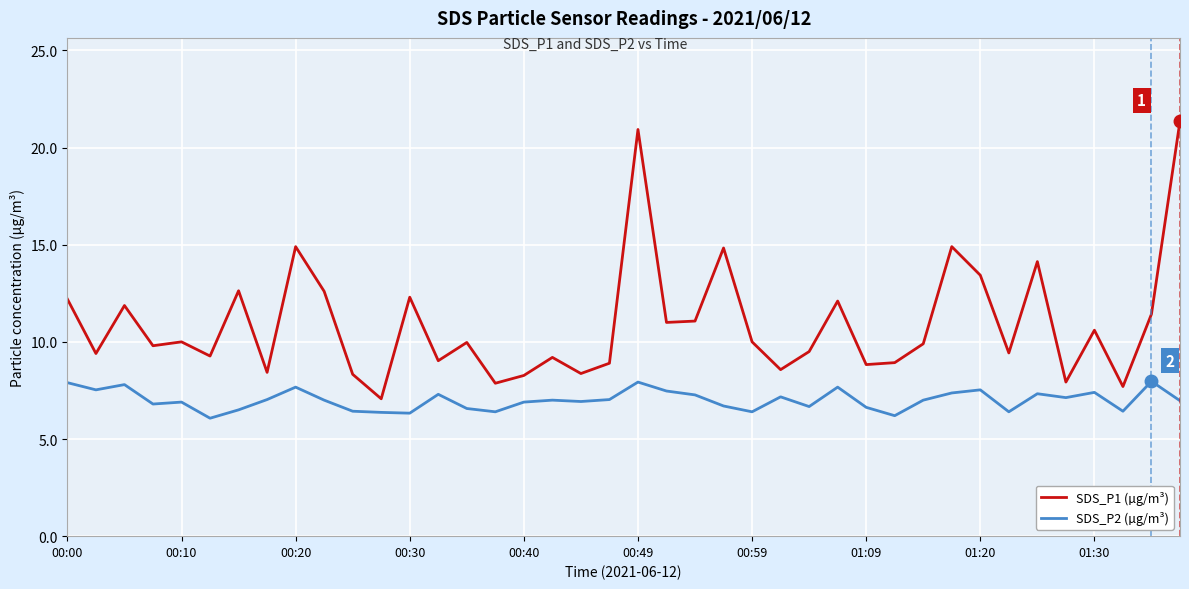

What is the sum of all SDS_P2 (µg/m³) values?

280.1